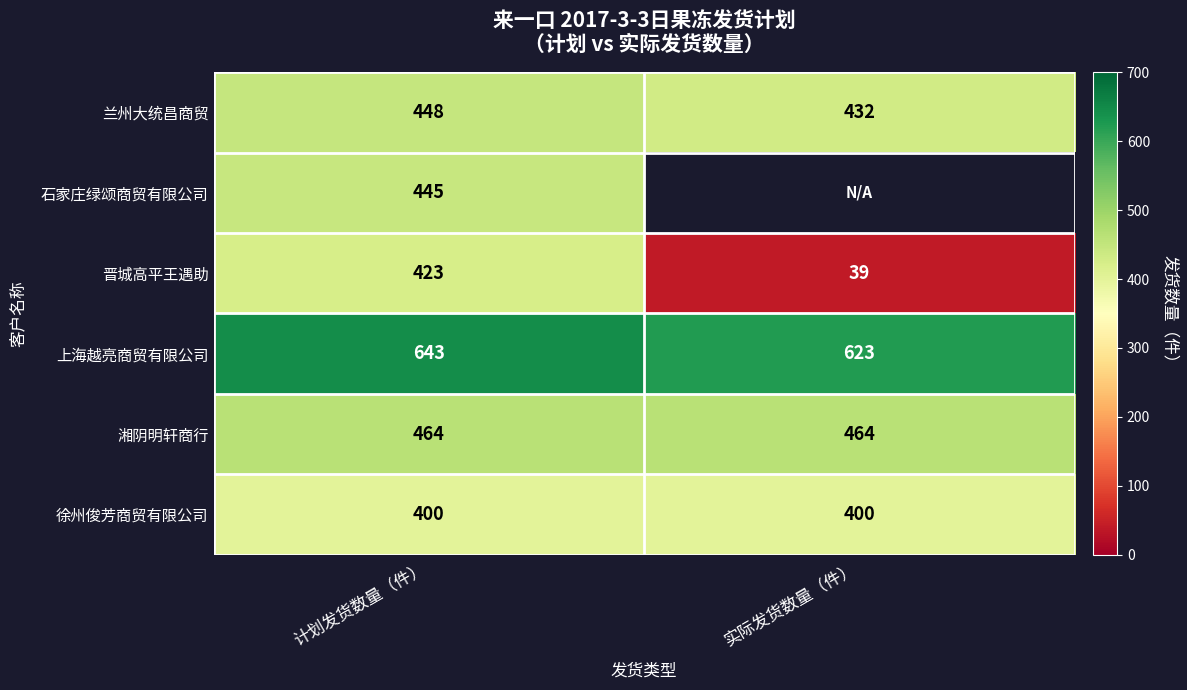

The value of 石家庄绿颂商贸有限公司 at 计划发货数量（件） is 445. True or false?

True